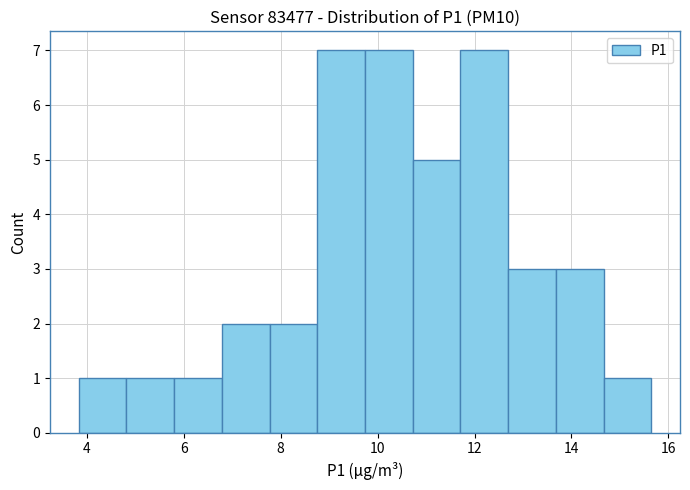

Reading left to right, transcribe this chart: for each bar, give the range it covers on the x-axis and its height. Neither the bar edges nor the heights are printed on the chart, so give them approximately, as read against the axes.

3.8 to 4.8: 1
4.8 to 5.8: 1
5.8 to 6.8: 1
6.8 to 7.8: 2
7.8 to 8.8: 2
8.8 to 9.8: 7
9.8 to 10.8: 7
10.8 to 11.8: 5
11.8 to 12.6: 7
12.6 to 13.6: 3
13.6 to 14.6: 3
14.6 to 15.6: 1